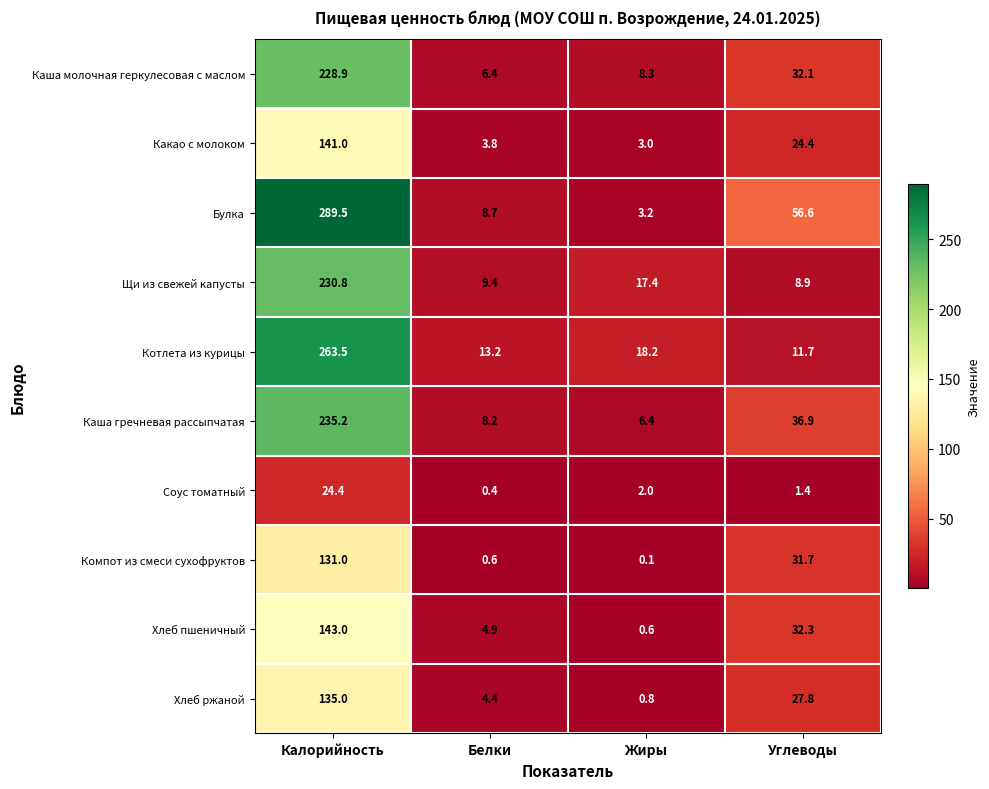

How many data points in Булка are less than 56?

2